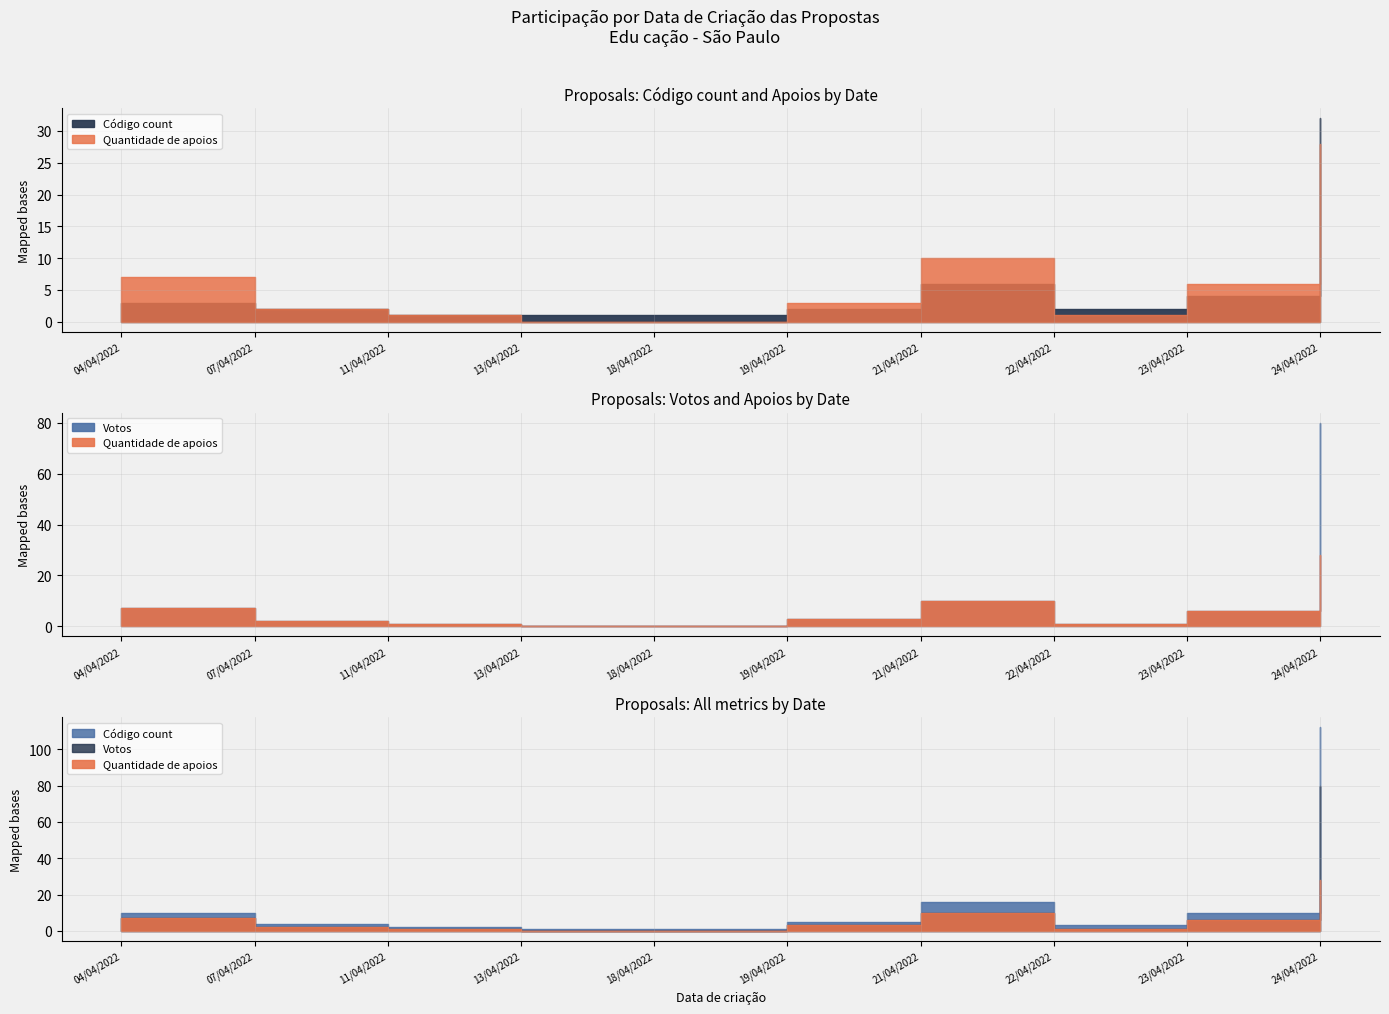

Is the value of Quantidade de apoios at 6 greater than the value of Votos at 8?

Yes